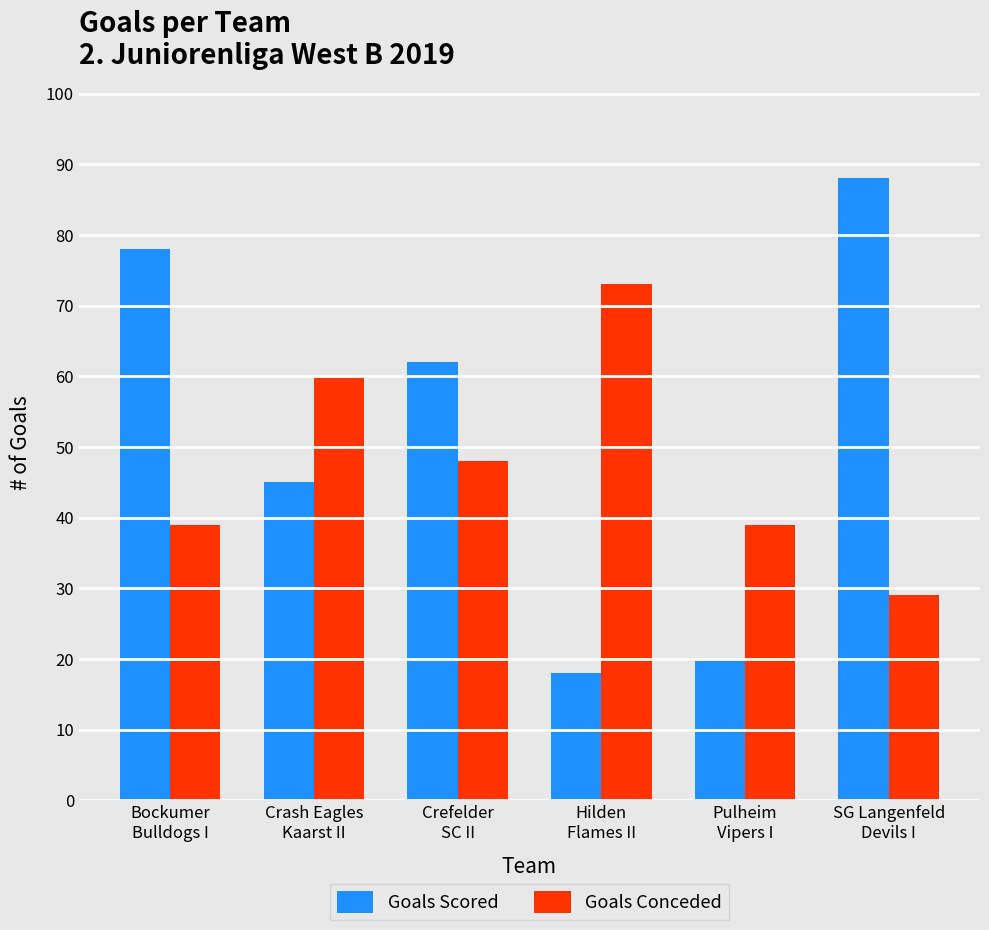

What is the sum of the Goals Conceded values at Crash Eagles
Kaarst II and Hilden
Flames II?

133